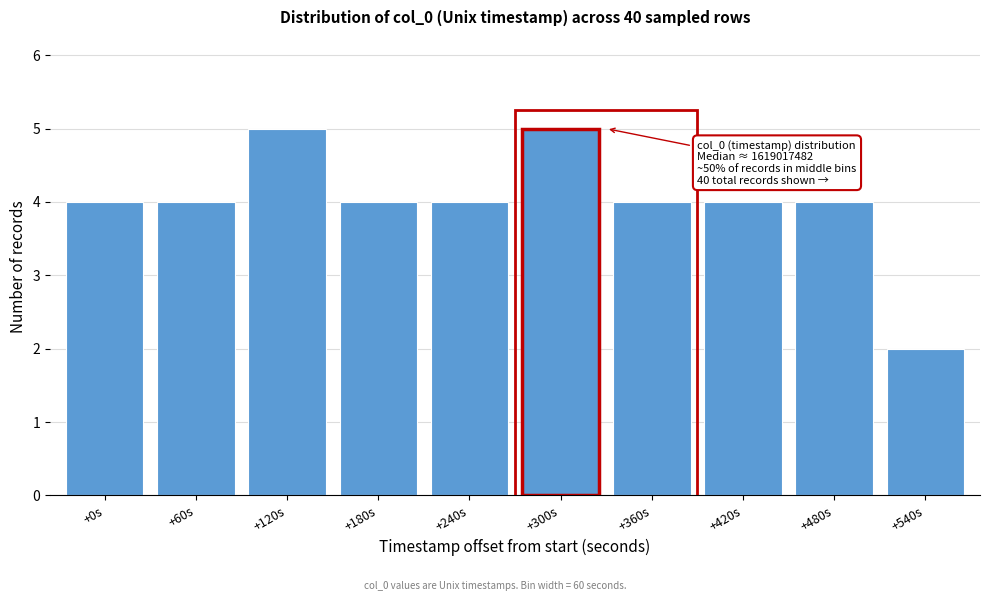

Reading right to left, list all the values displayed in this chart.

+540s=2	+480s=4	+420s=4	+360s=4	+300s=5	+240s=4	+180s=4	+120s=5	+60s=4	+0s=4